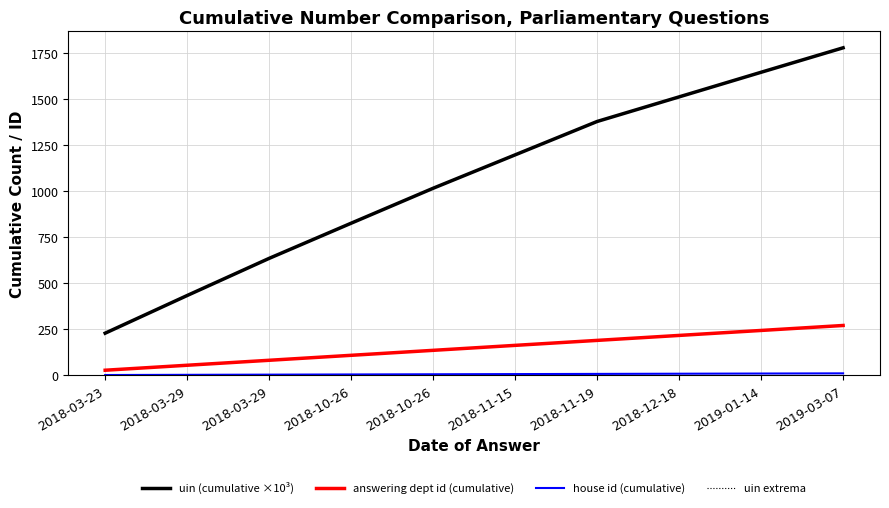

Between 2019-03-07 and 2018-03-29, which is larger?

2019-03-07